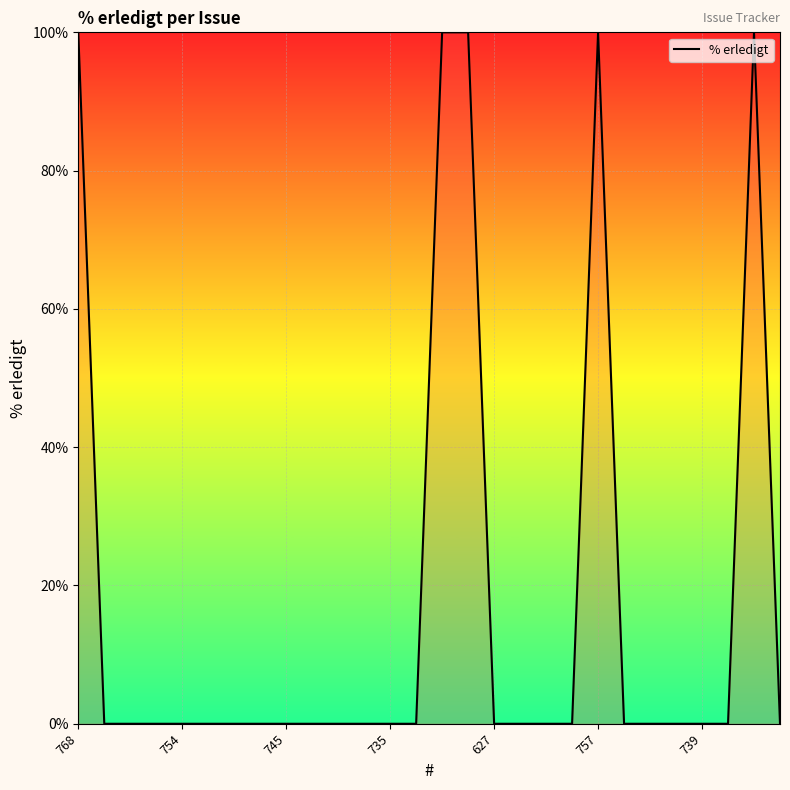

Is it true that the value at 768 is 100?

True